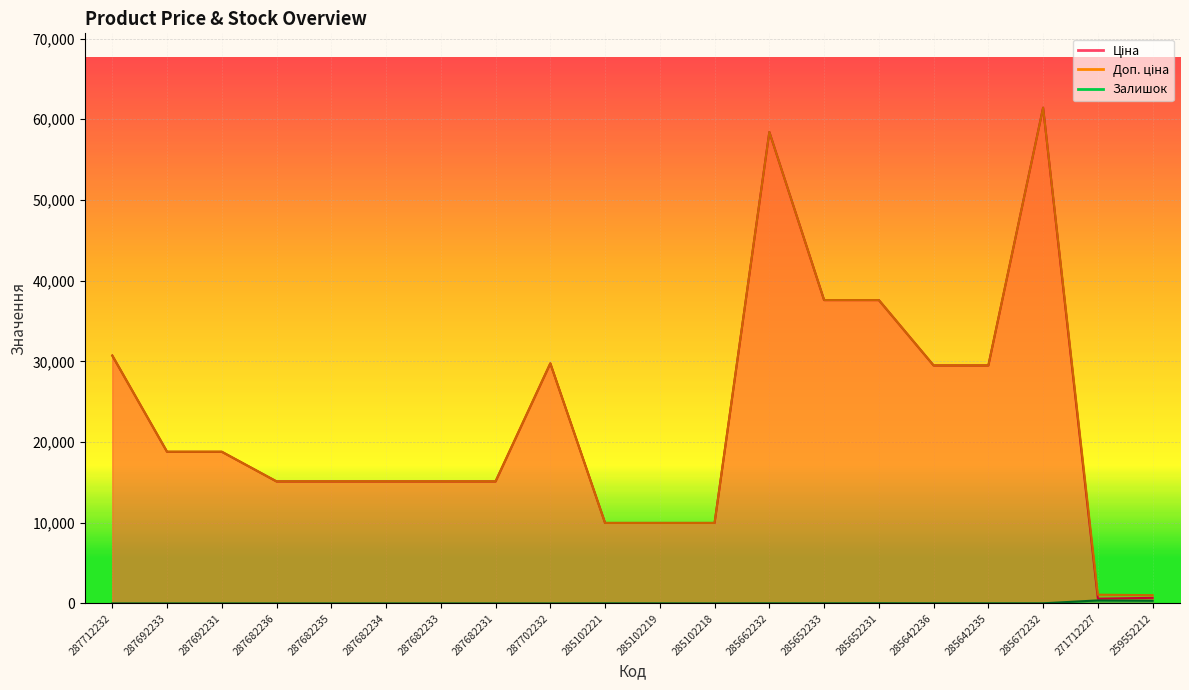

Which series has the widest spread of values?

Ціна